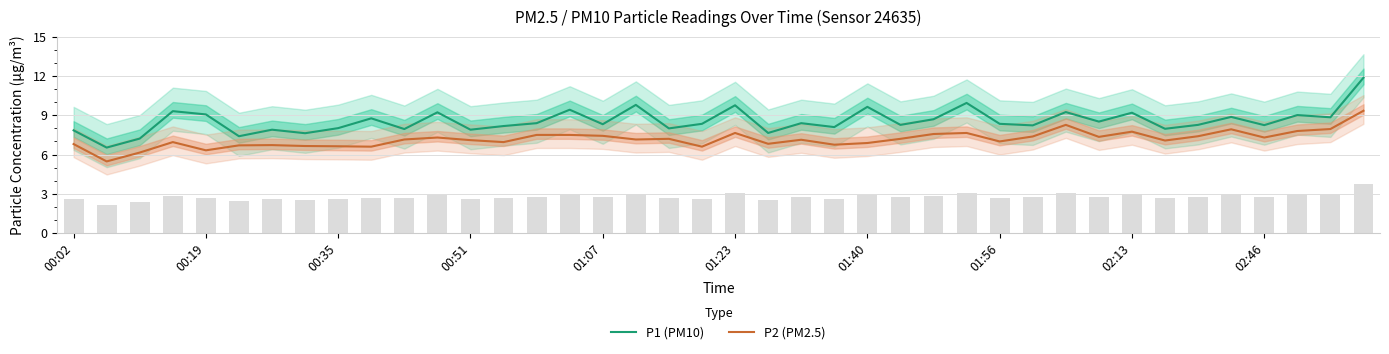

What is the sum of all P2 (PM2.5) values?

287.1